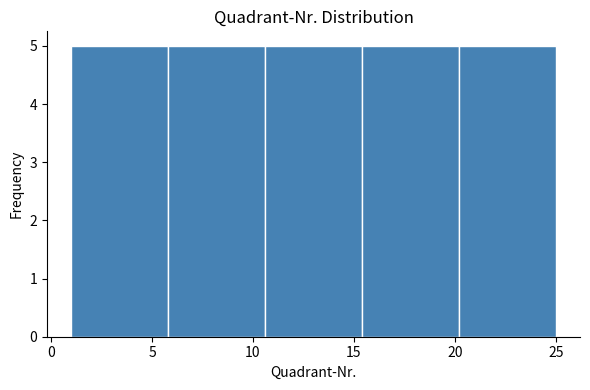

What is the height of the bar covering 1.0 to 5.8 on the x-axis? Neither the bar edges nor the heights are printed on the chart, so give them approximately, as read against the axes.

5